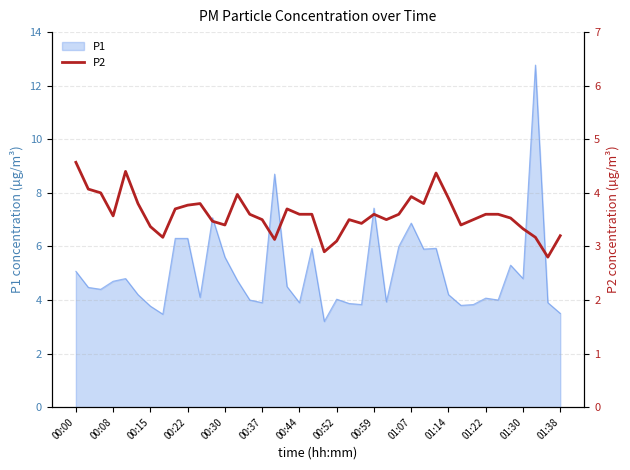

What is the minimum value shown in the chart?

2.8